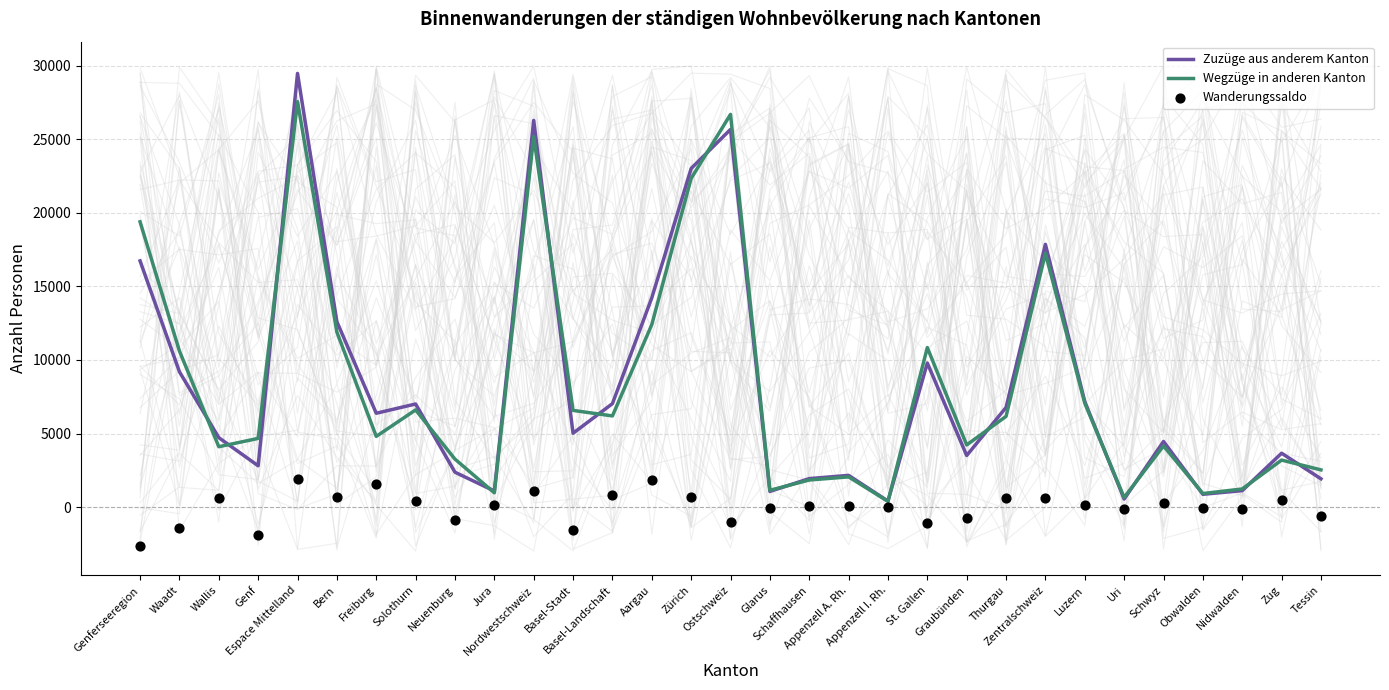

What are all the series names shown in the legend?

Zuzüge aus anderem Kanton, Wegzüge in anderen Kanton, Wanderungssaldo